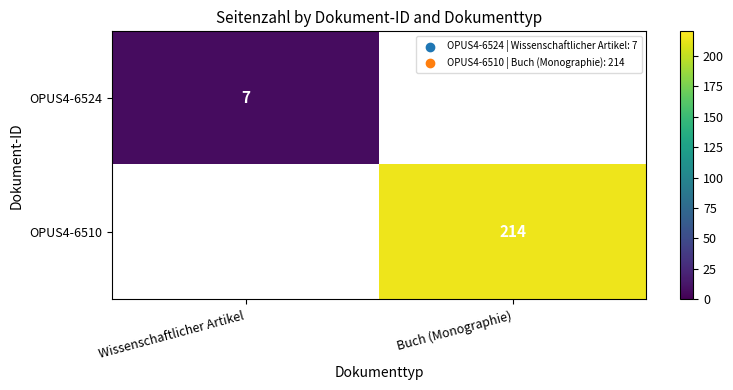

Is the value of OPUS4-6510 at Buch (Monographie) greater than the value of OPUS4-6524 at Wissenschaftlicher Artikel?

Yes